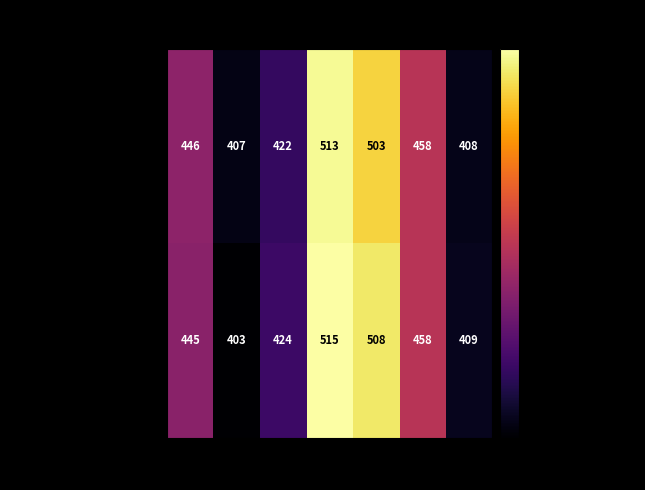

Reading left to right, what are all the values shown in this chart?

English Language Arts: 446	407	422	513	503	458	408
Mathematics: 445	403	424	515	508	458	409